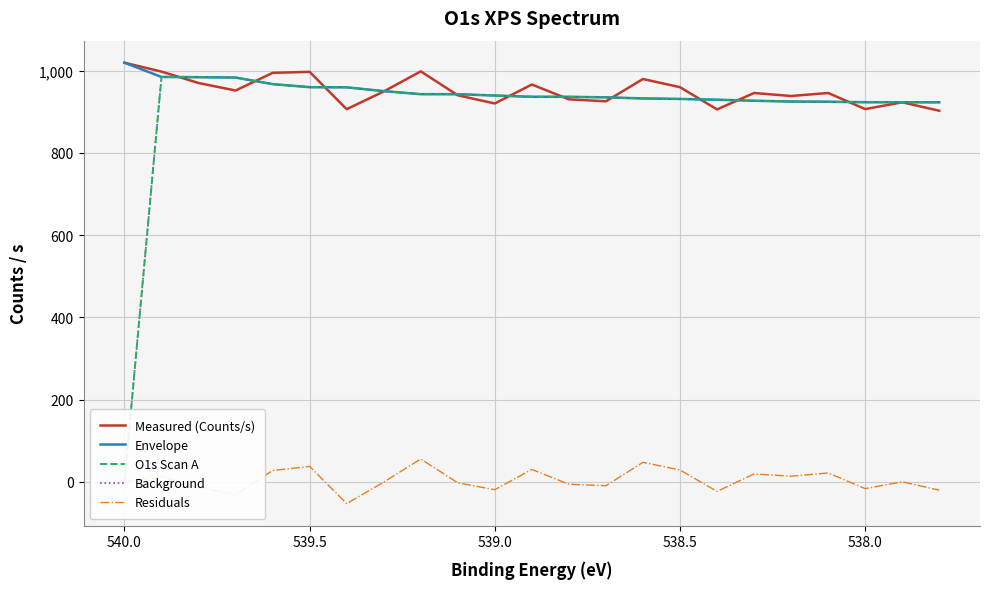

How many data points does each series have?

23